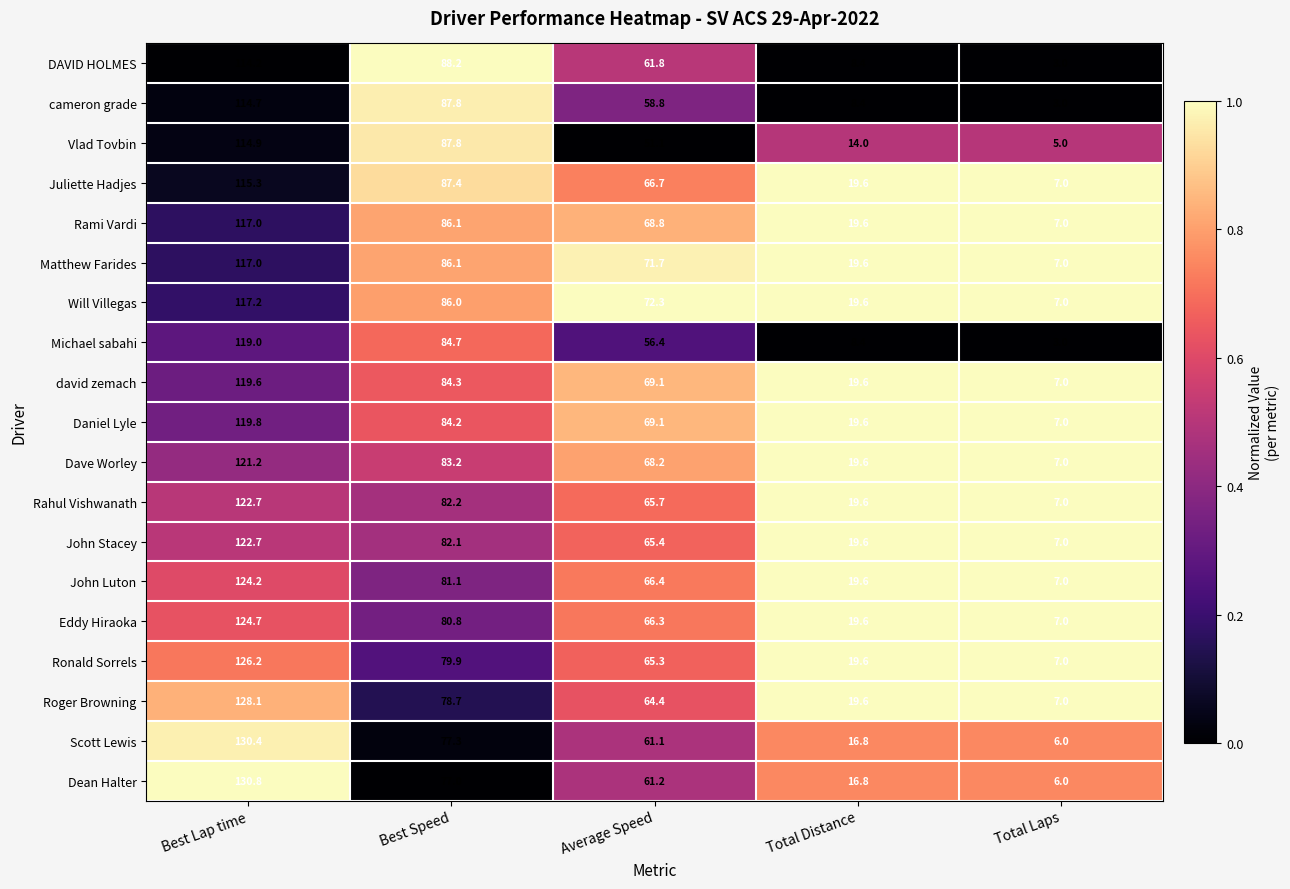

Which series has the largest range (max minus min)?

Dean Halter